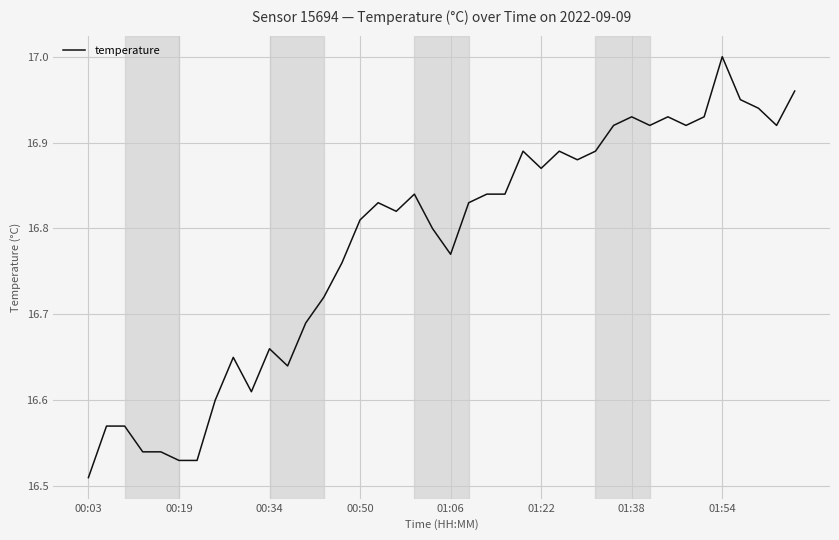

Does the chart display data point markers on the line(s)?

No